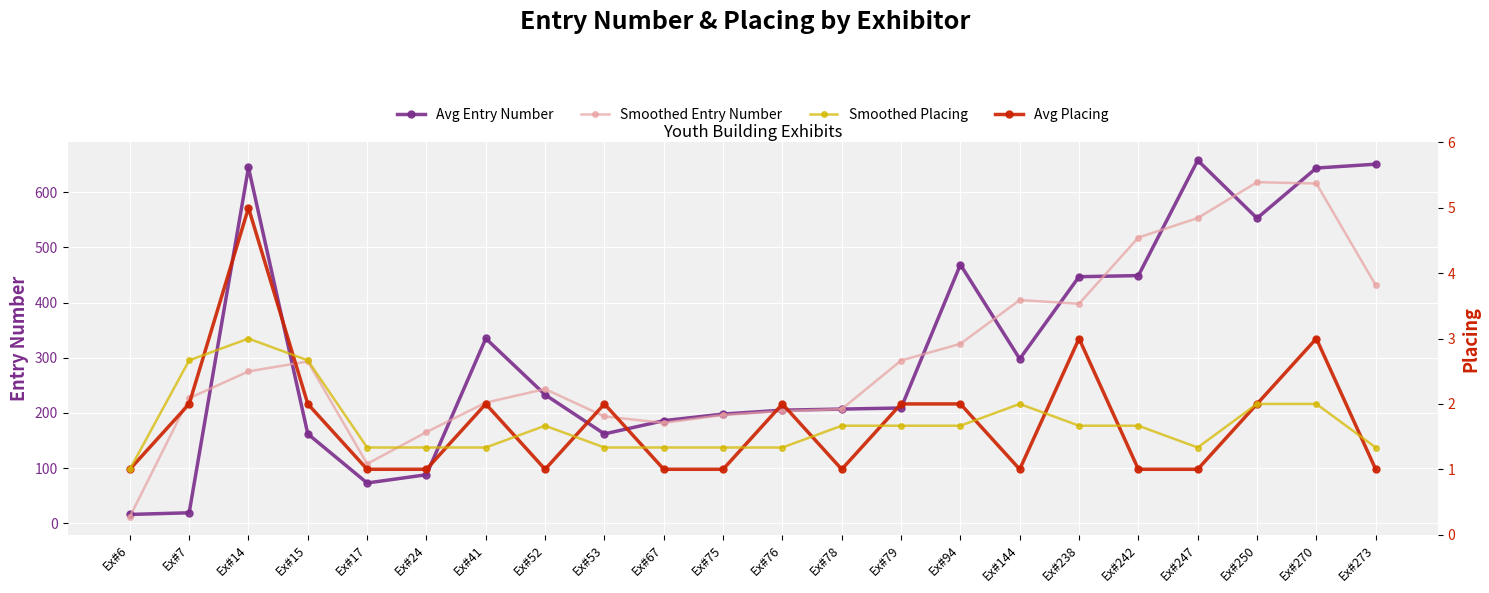

What is the value of the Smoothed Entry Number point at the 20th from the left?

618.3